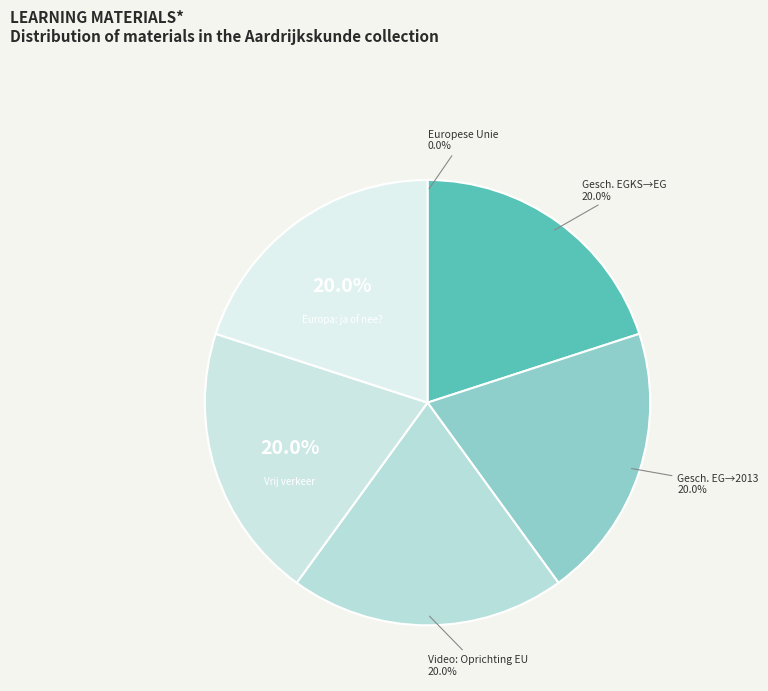

Is there a majority slice in this chart?

No